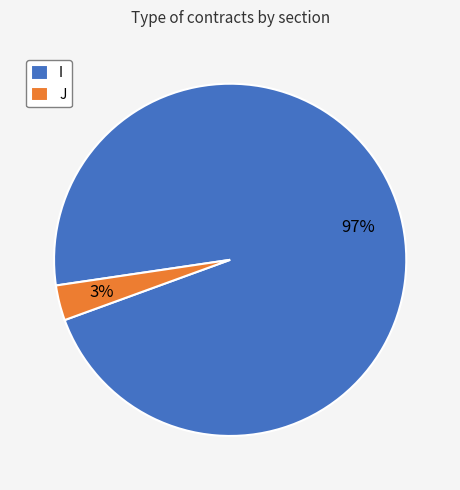

True or false: J accounts for 12% of the total.

False